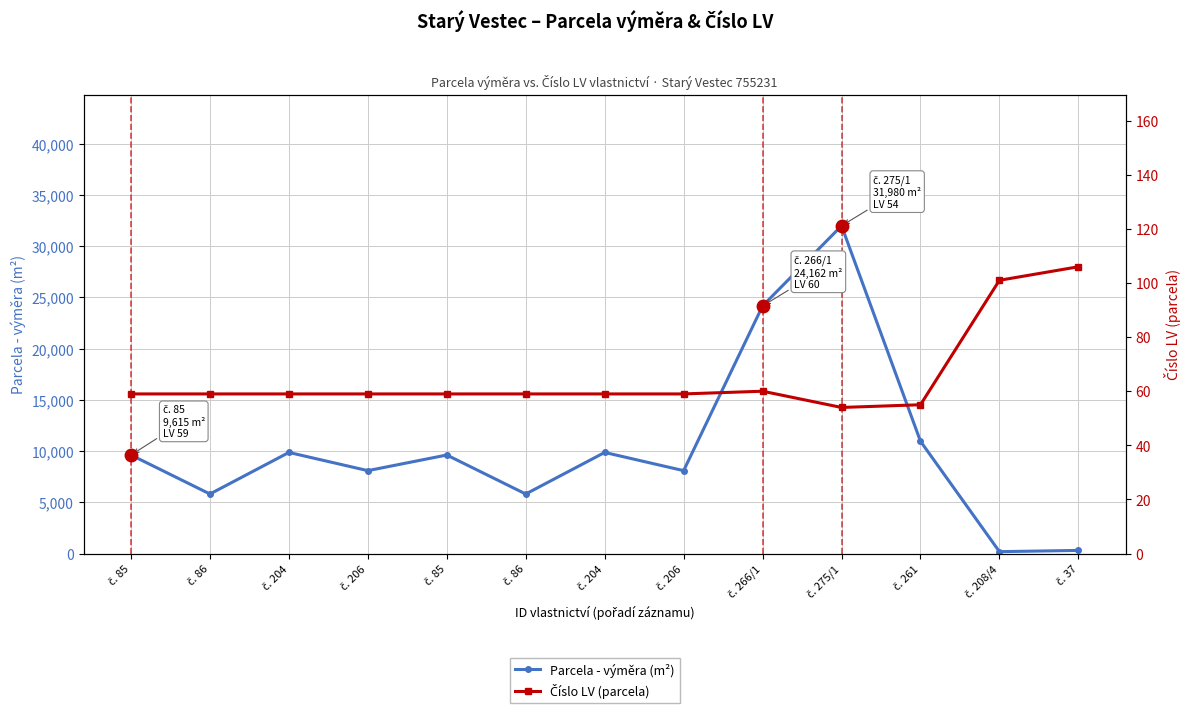

At which label does Parcela - výměra (m²) first exceed 9615?

č. 204